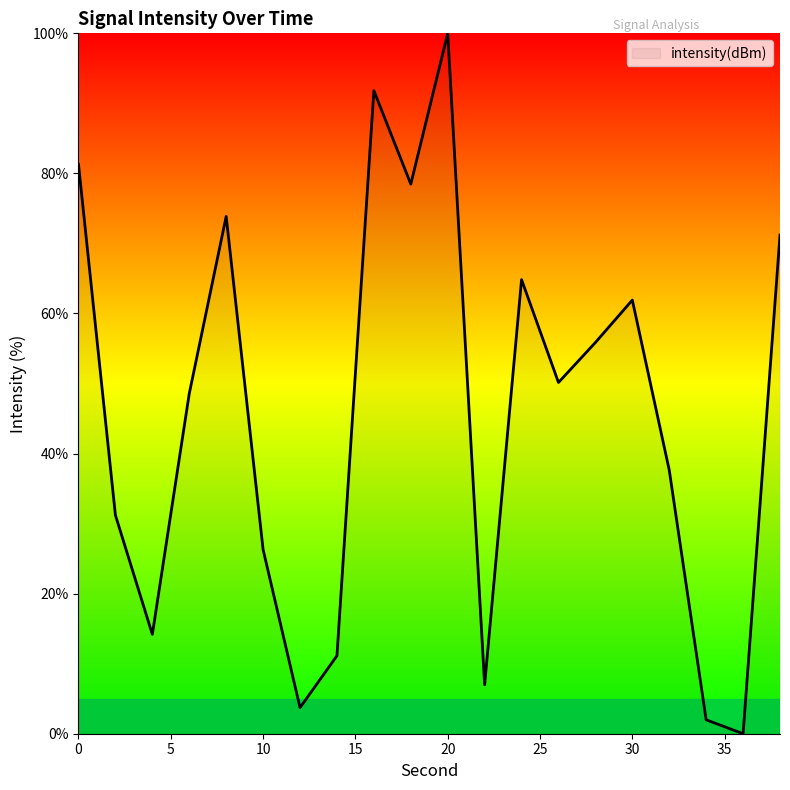

What is the greatest value displayed?

100.0